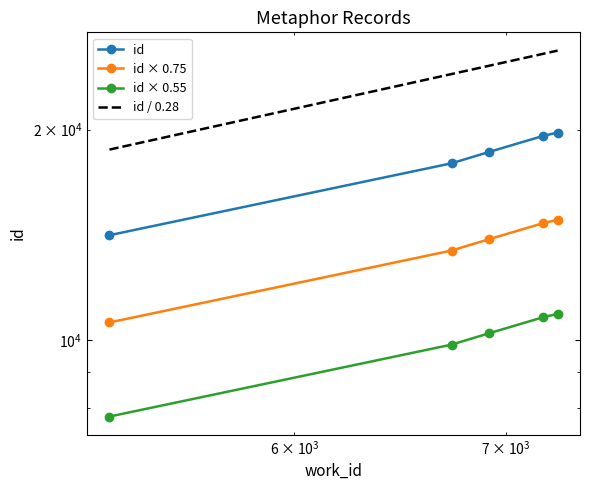

True or false: id has more than 1 points higher than both neighbors.

False